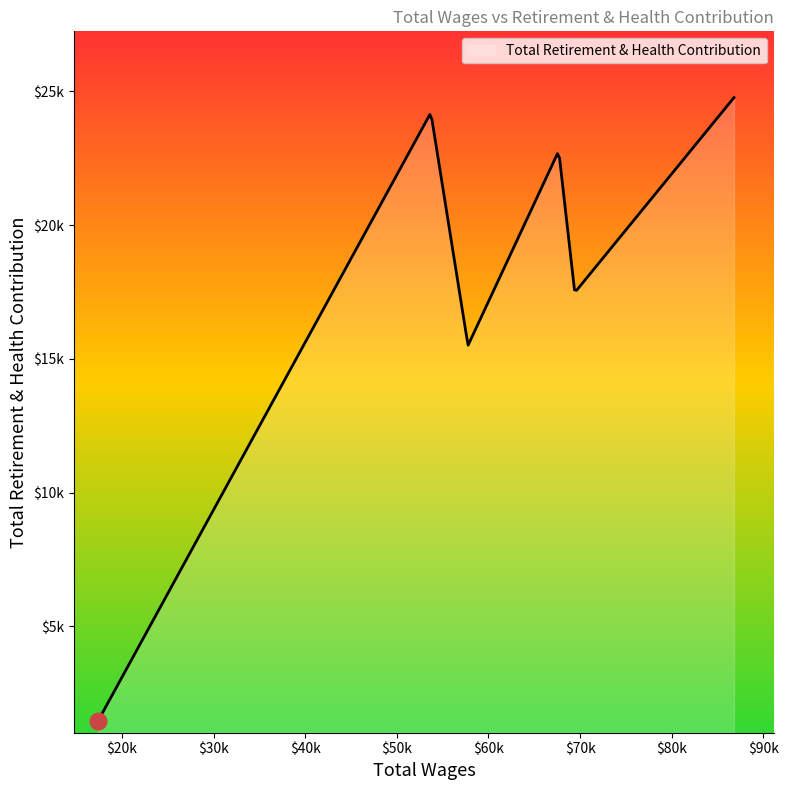

Does the chart have visible grid lines?

No